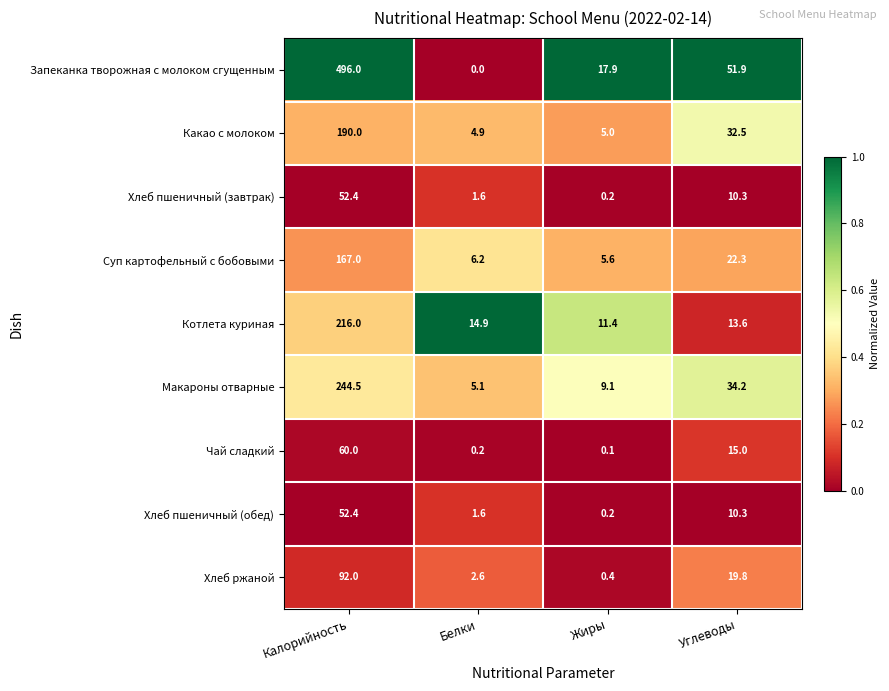

At which category does the chart reach its peak across all series?

Калорийность